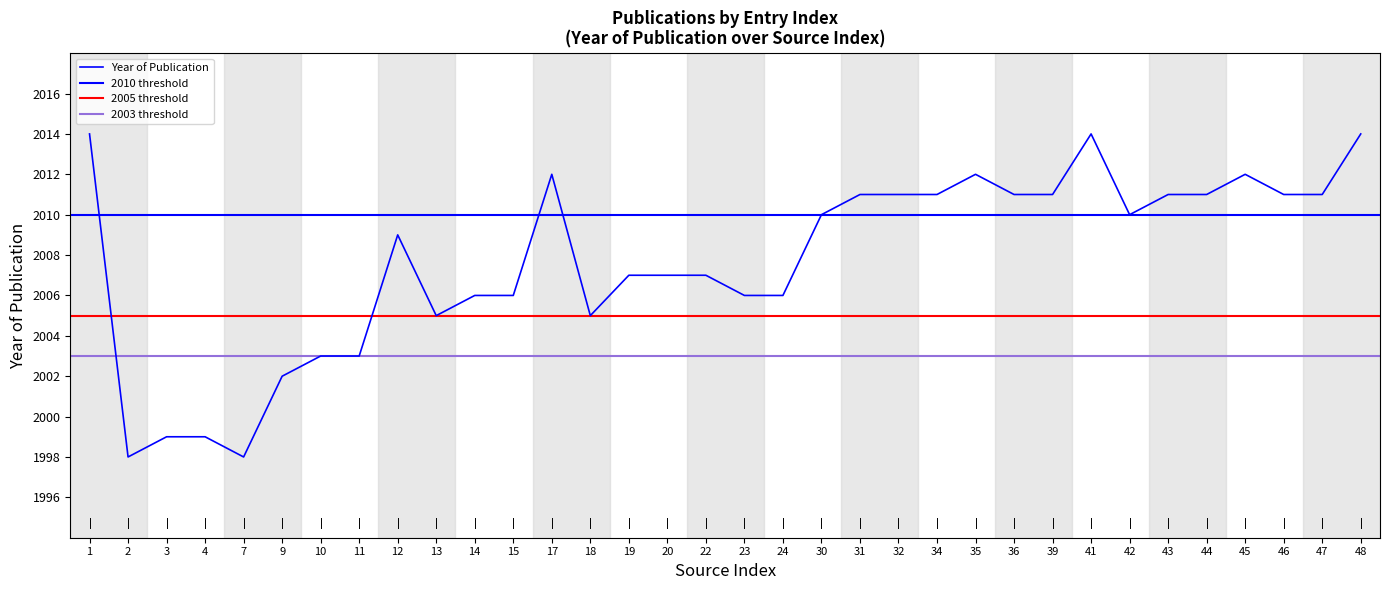

What is the difference between the maximum and second lowest values?

16